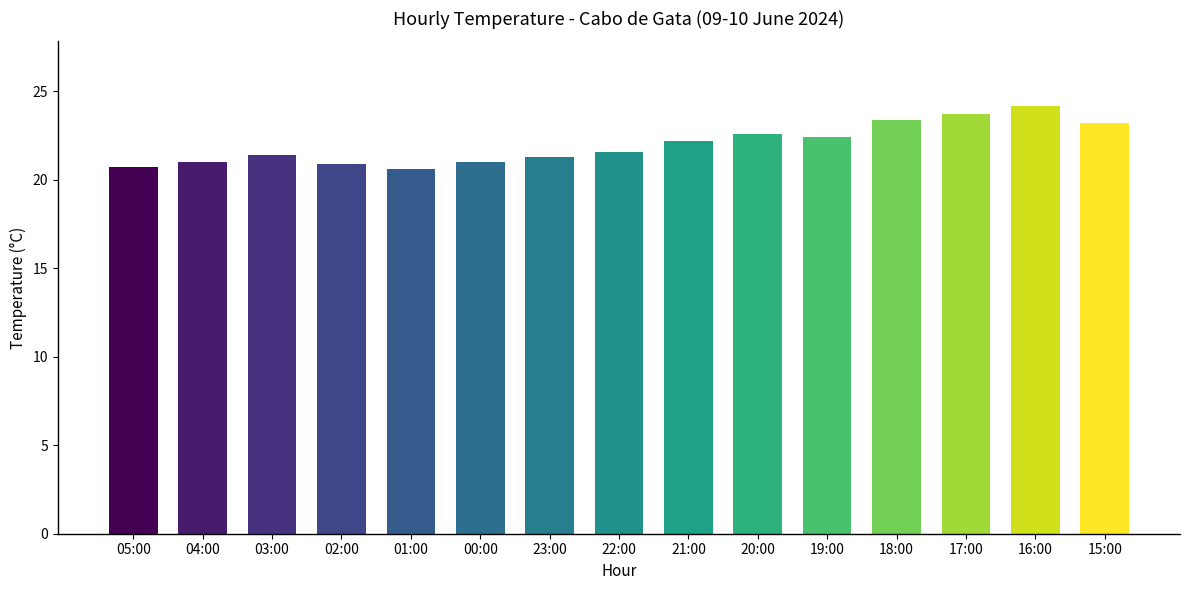

What is the maximum value shown in the chart?

24.2